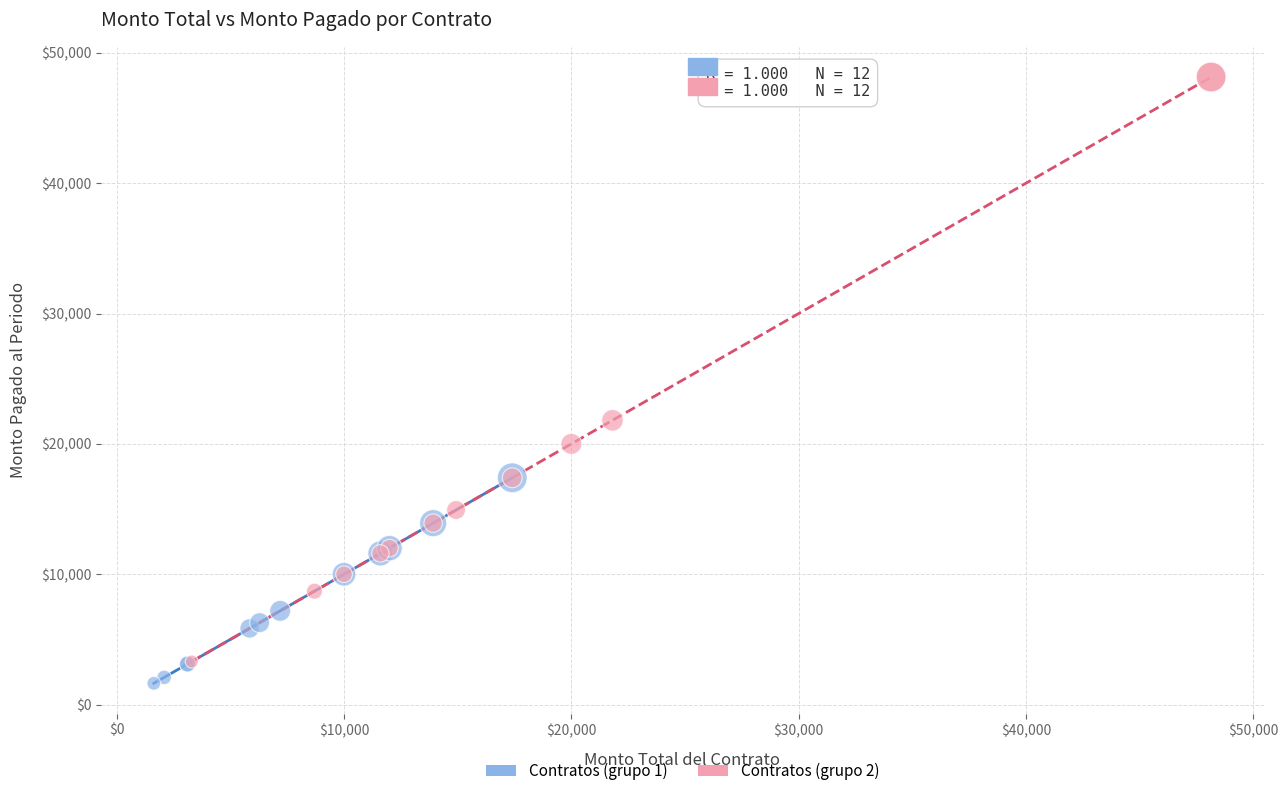

Which series reaches the maximum Y coordinate?

Contratos (grupo 2)